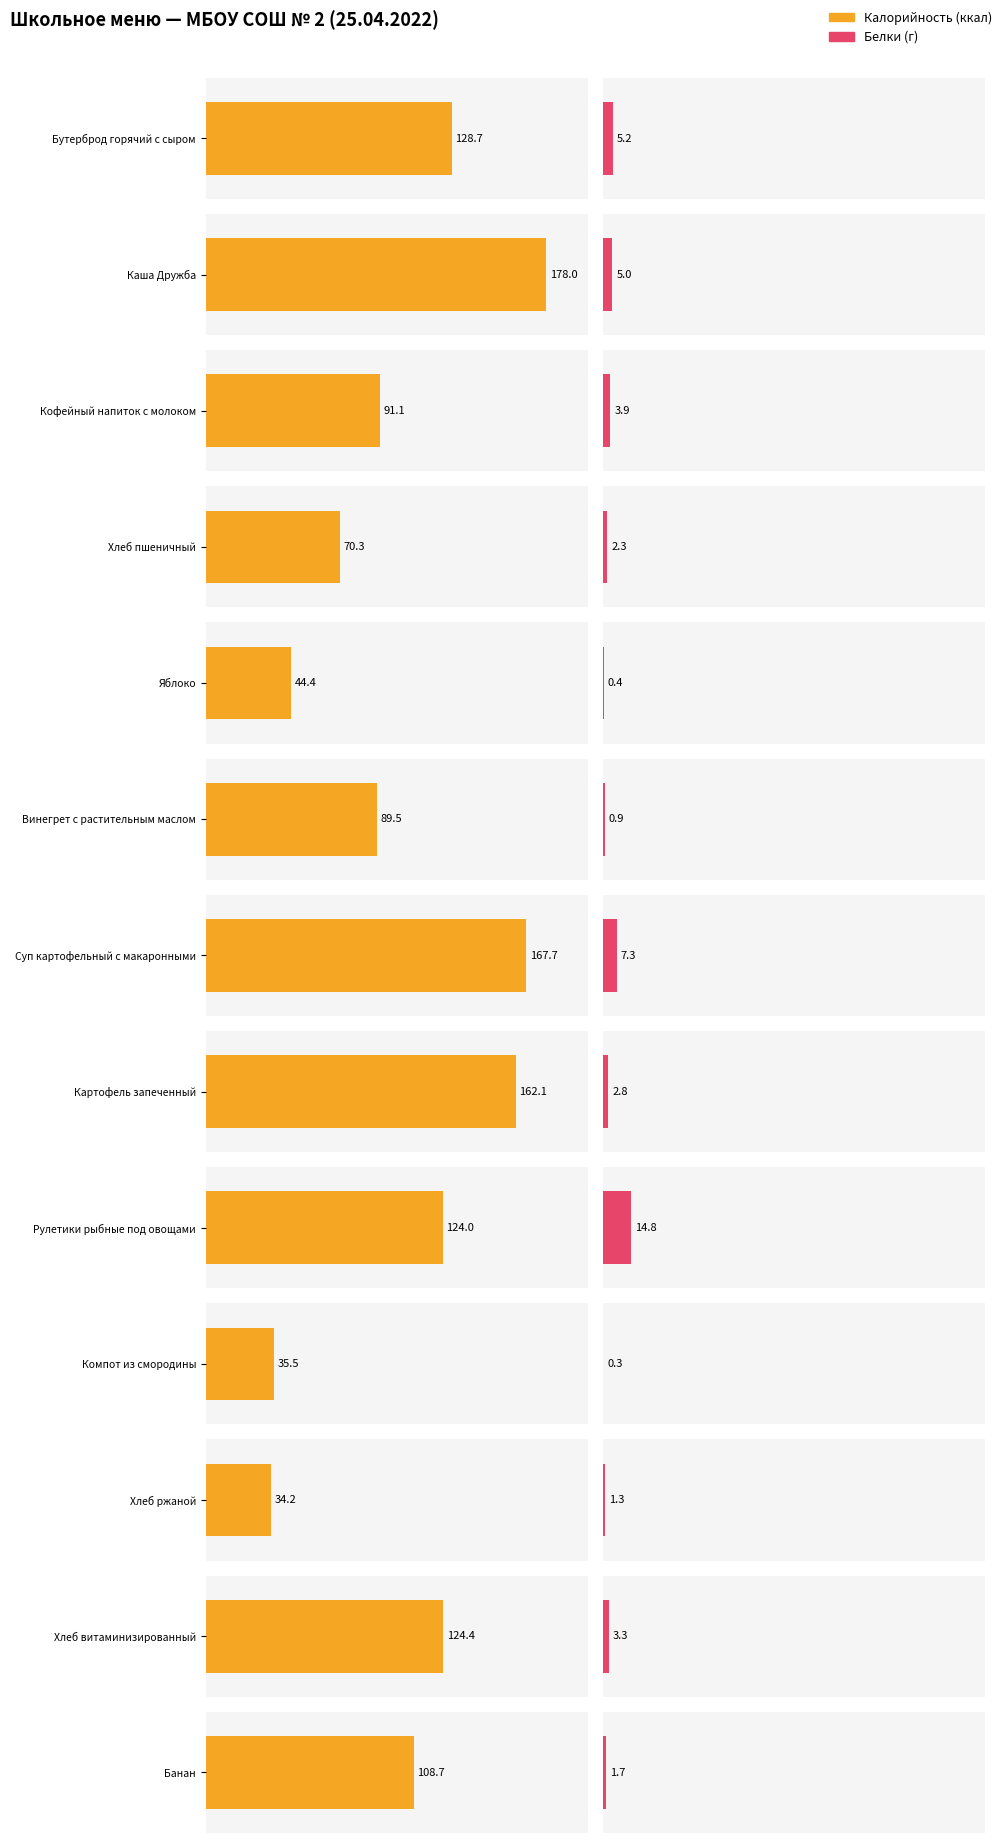

At which label does Калорийность first exceed 108?

Бутерброд горячий с сыром